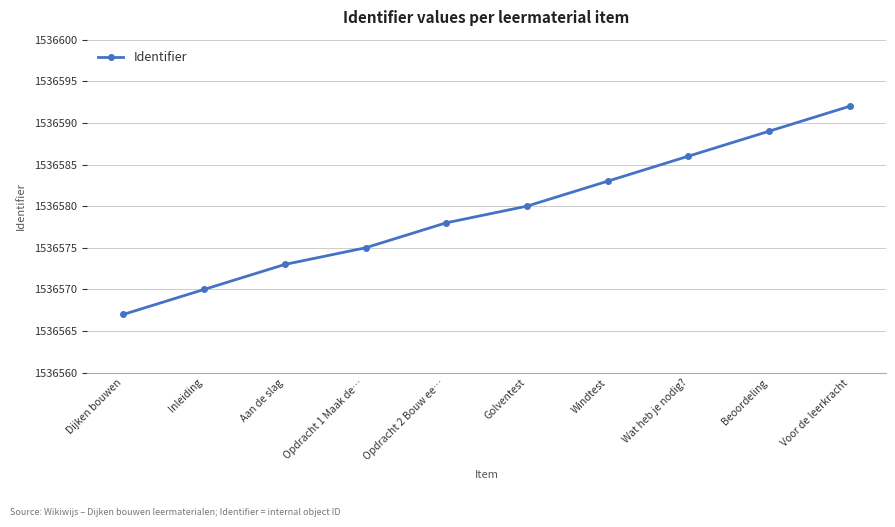

At which category does the chart reach its peak across all series?

Voor de leerkracht